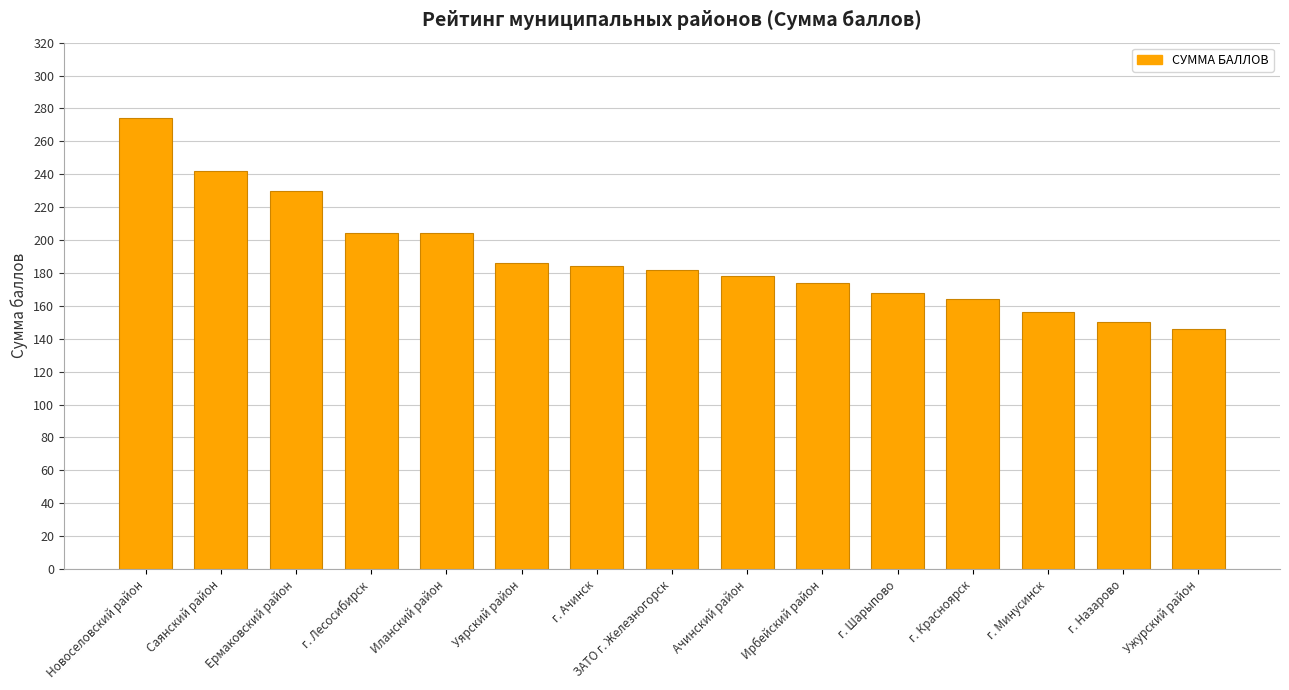

Reading right to left, transcribe all the data shown in this chart.

Ужурский район=146	г. Назарово=150	г. Минусинск=156	г. Красноярск=164	г. Шарыпово=168	Ирбейский район=174	Ачинский район=178	ЗАТО г. Железногорск=182	г. Ачинск=184	Уярский район=186	Иланский район=204	г. Лесосибирск=204	Ермаковский район=230	Саянский район=242	Новоселовский район=274